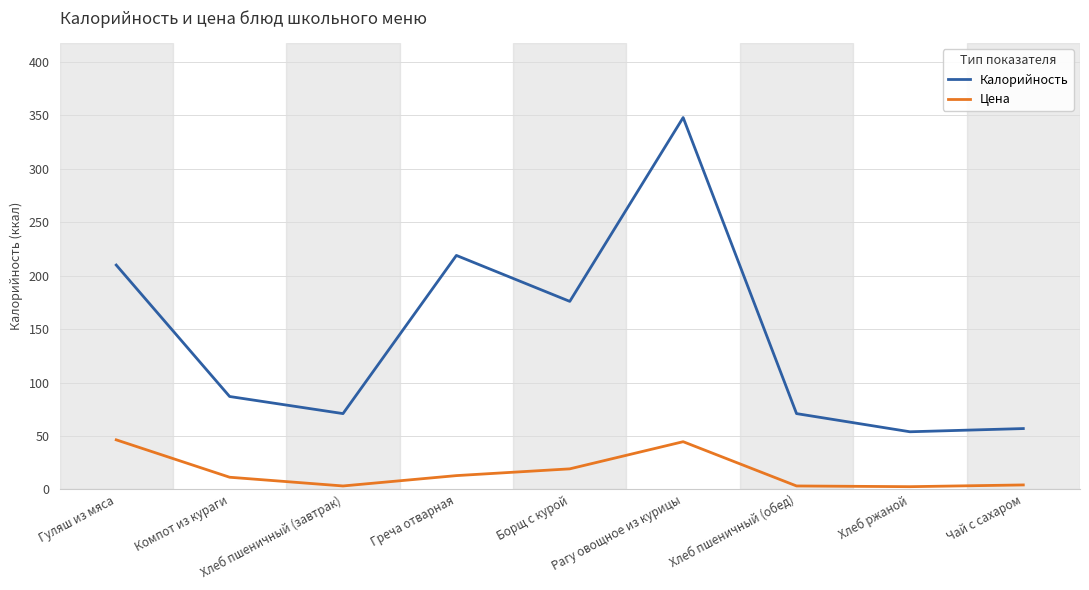

True or false: Калорийность and Цена intersect in this chart.

False